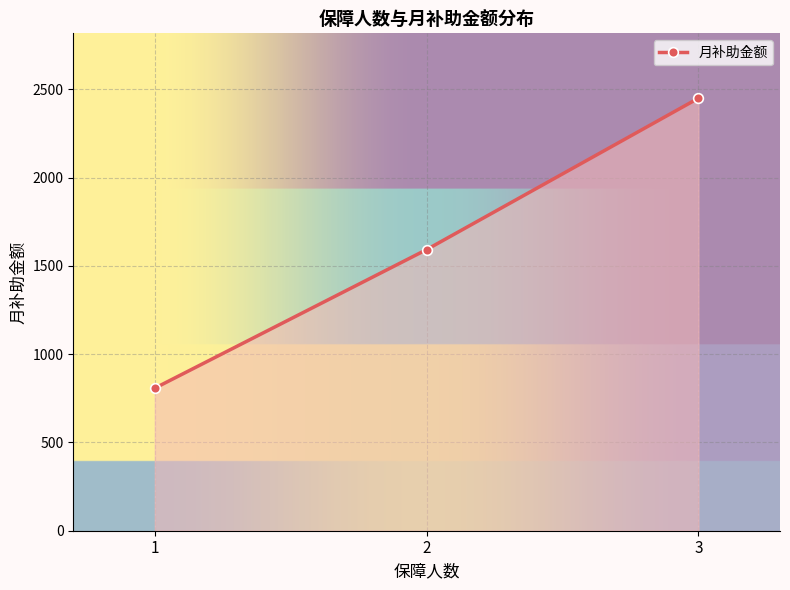

Reading left to right, extract all data points from this chart.

1=807.6	2=1592.5	3=2450.0